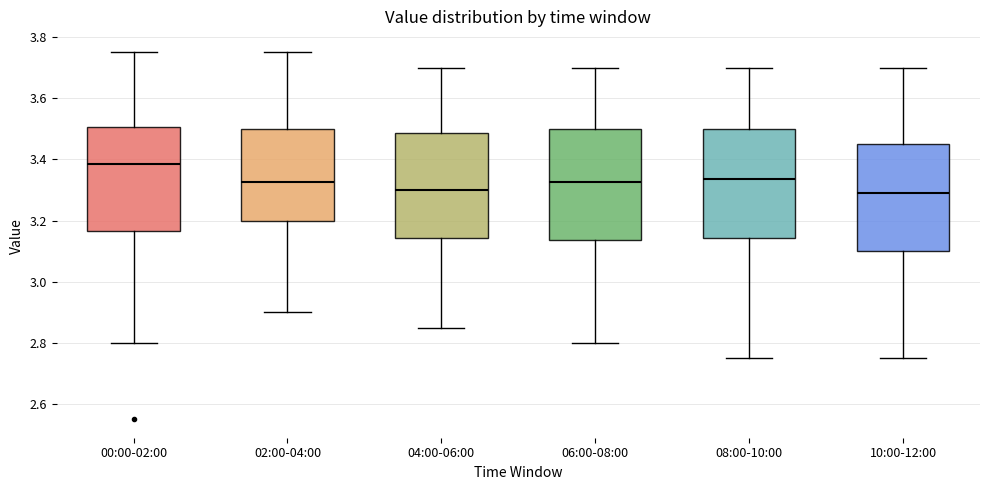

Which box has the highest median line?

00:00-02:00